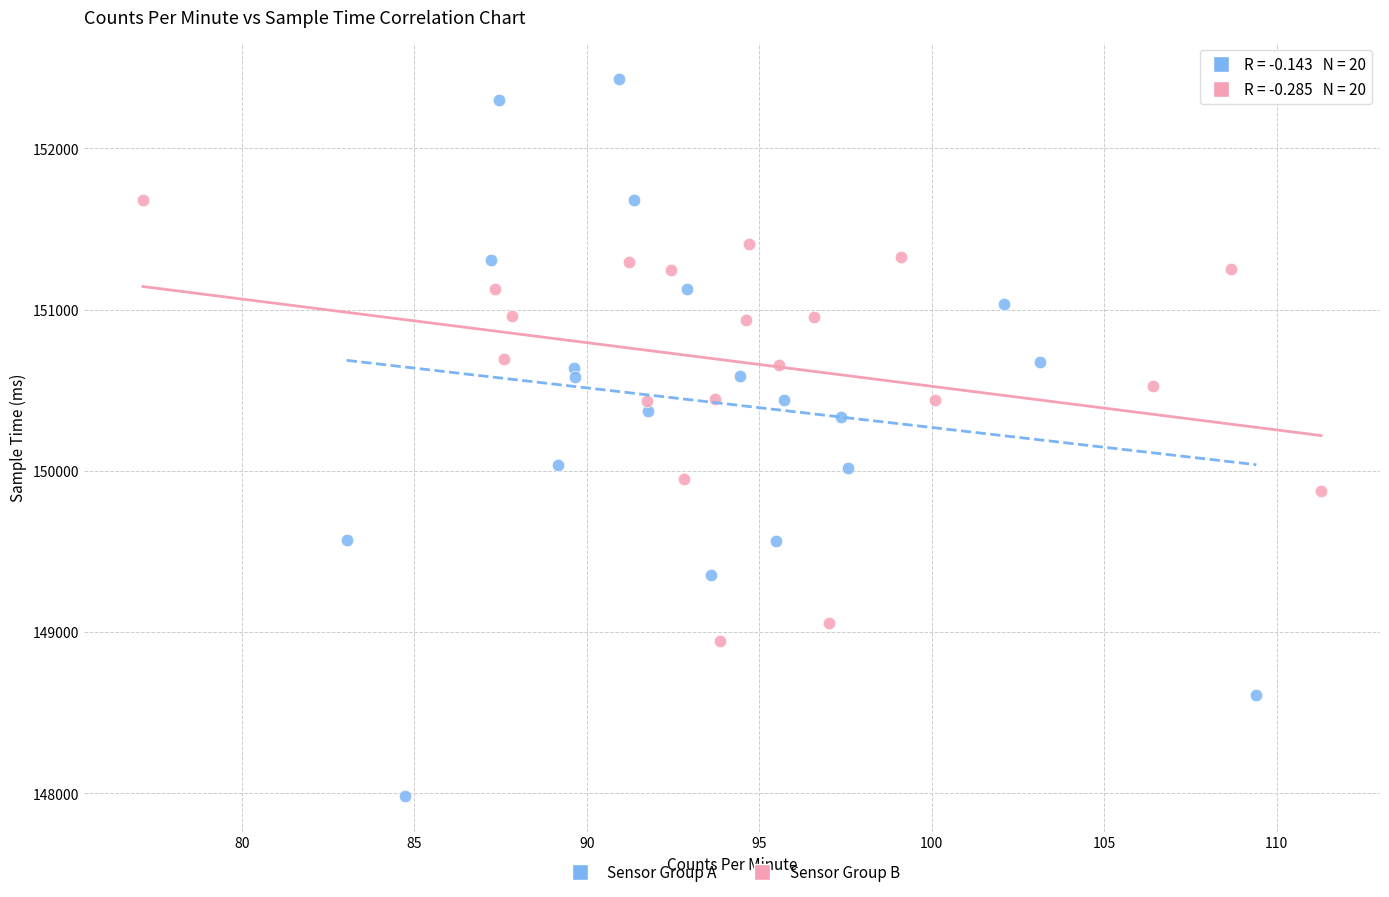

Which series reaches the maximum Y coordinate?

Sensor Group A